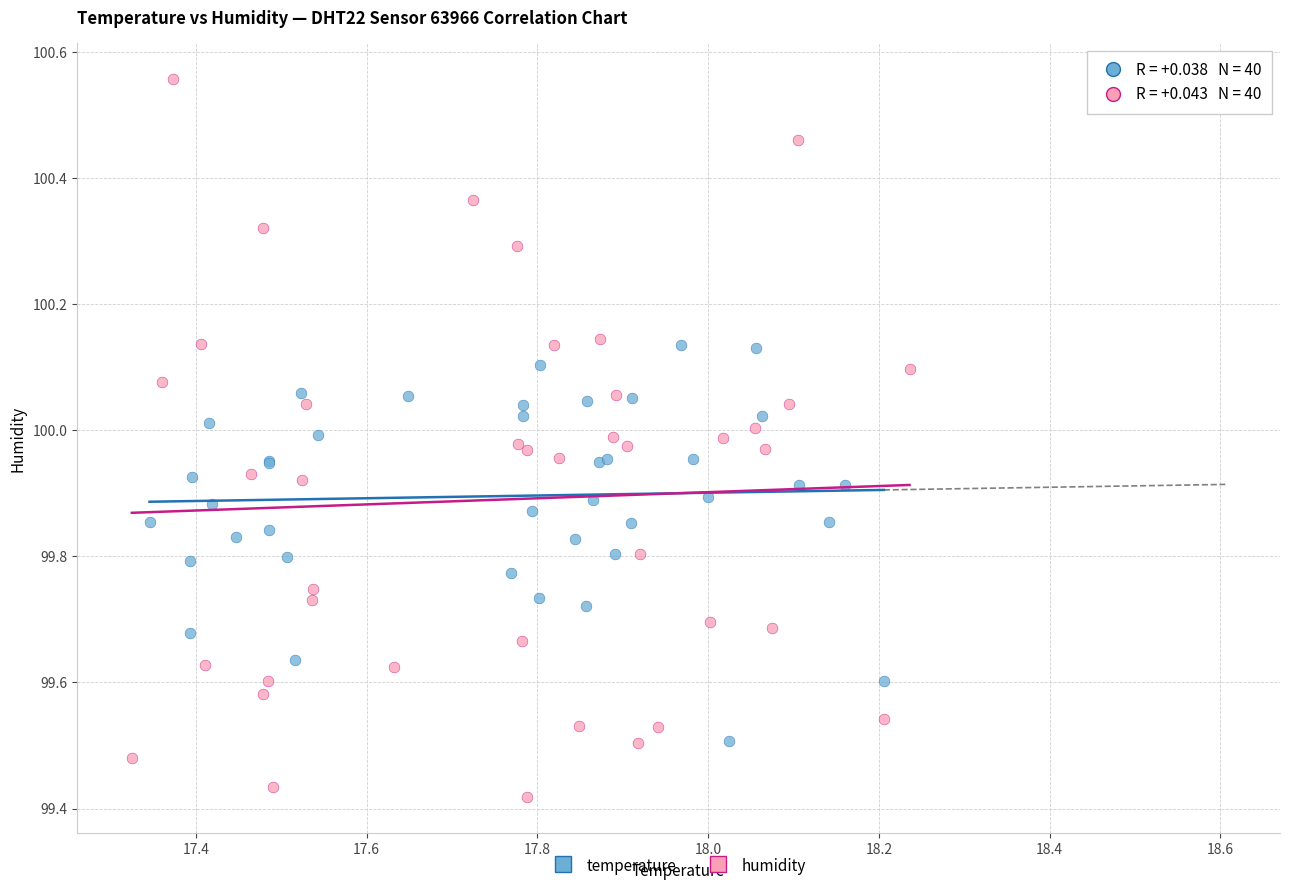

Which series has the widest spread of Y values?

humidity